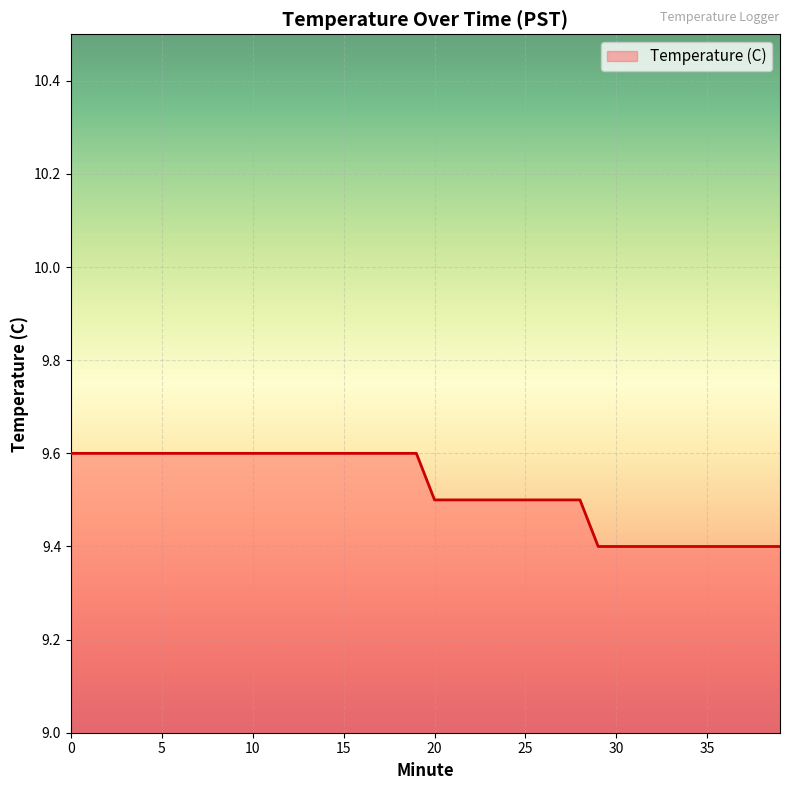

What is the smallest value displayed?

9.4